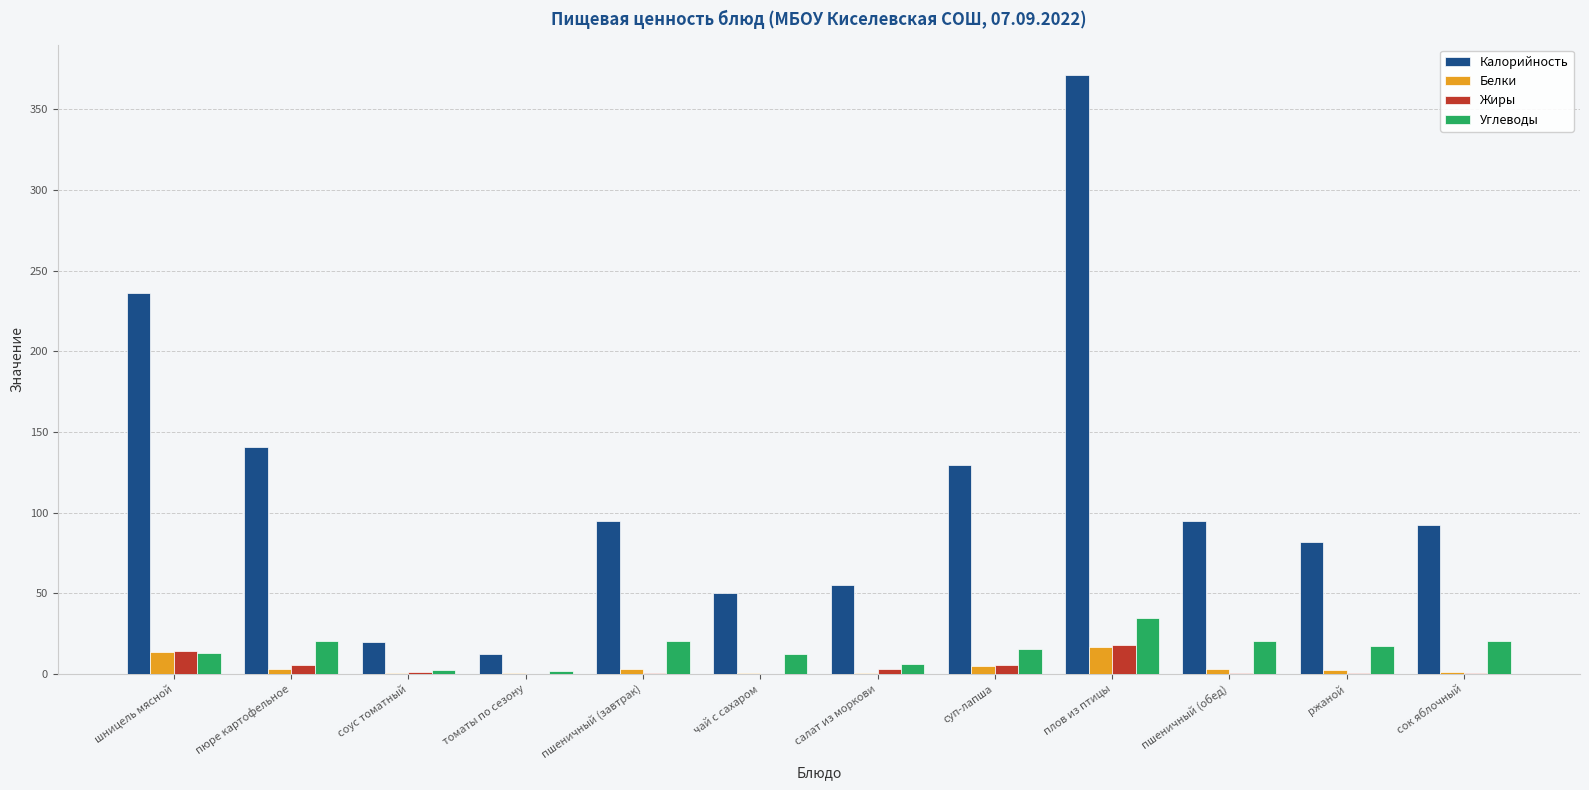

At which category is the sum across all series the highest?

плов из птицы